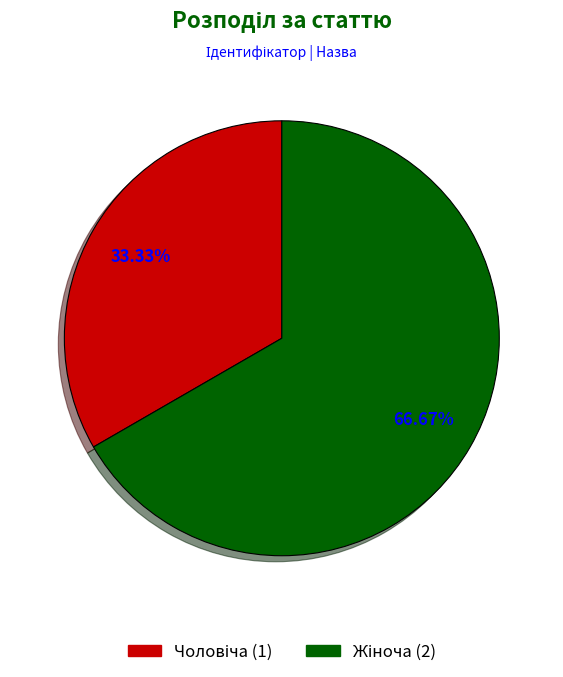

Is there a majority slice in this chart?

Yes